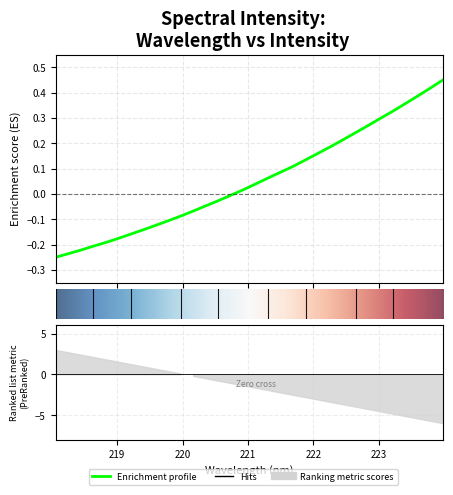

The value at 220.1623 is -0.0. True or false?

False